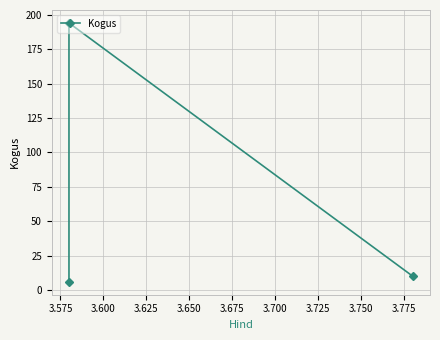

What is the difference between the maximum and minimum values?

188